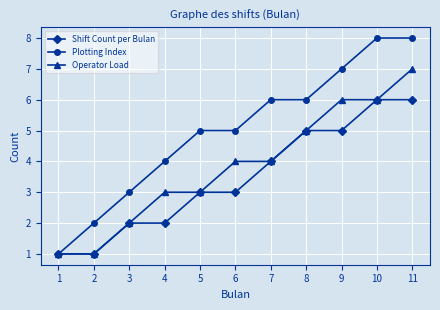

How many distinct data groups are displayed?

3